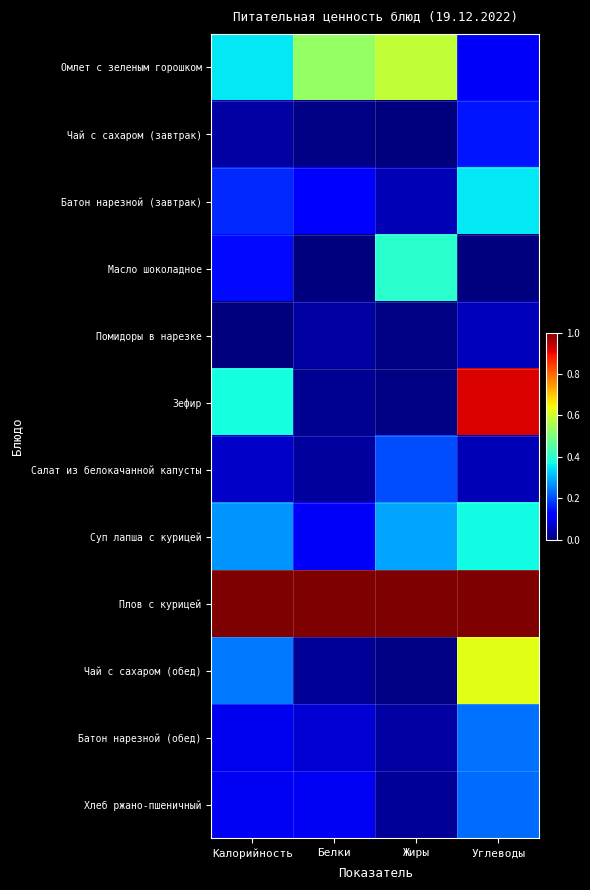

How many categories are shown in the chart?

4